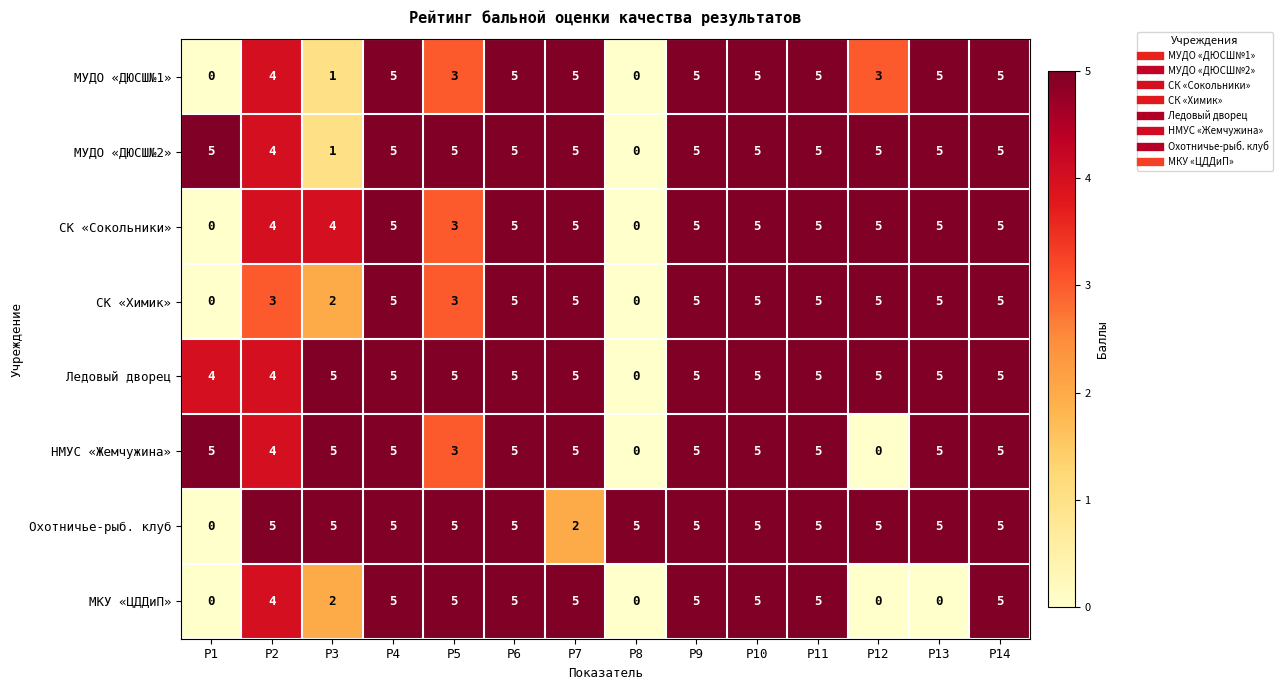

What is the maximum value shown in the chart?

5